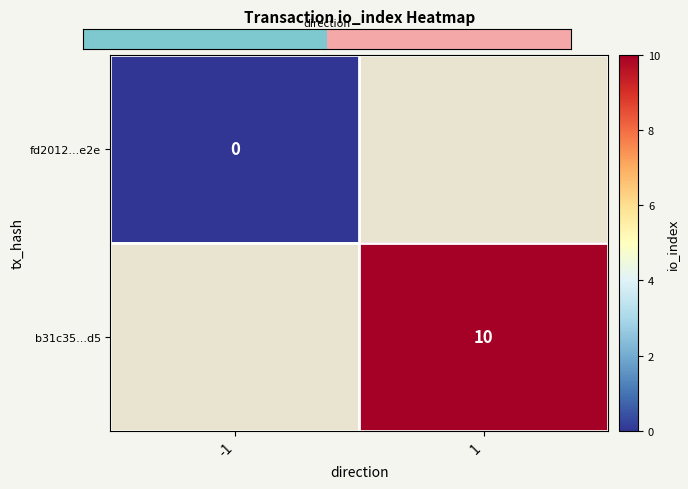

At which category is the sum across all series the highest?

1